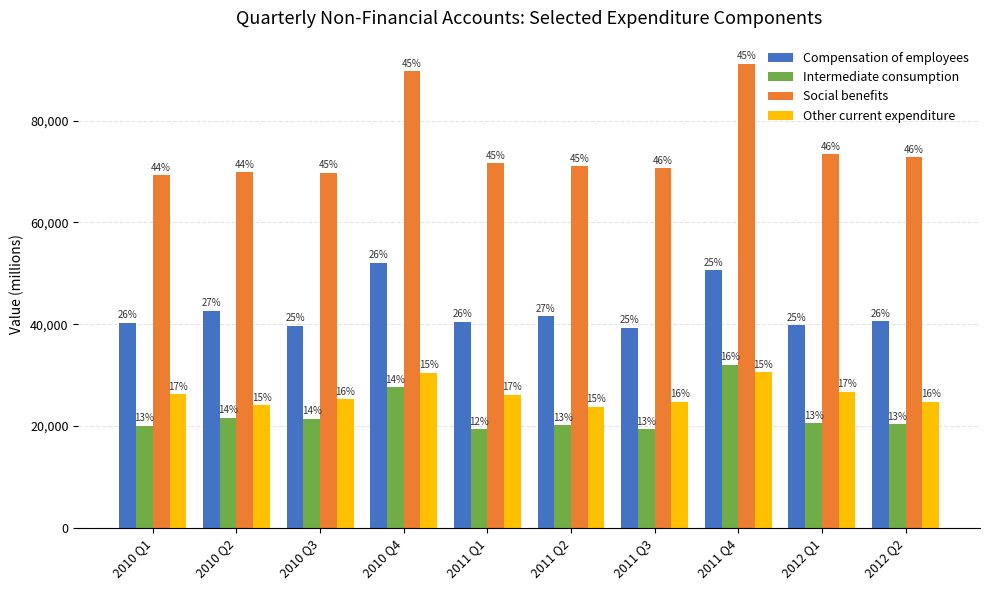

Are the bars grouped side by side (vs. stacked)?

Yes